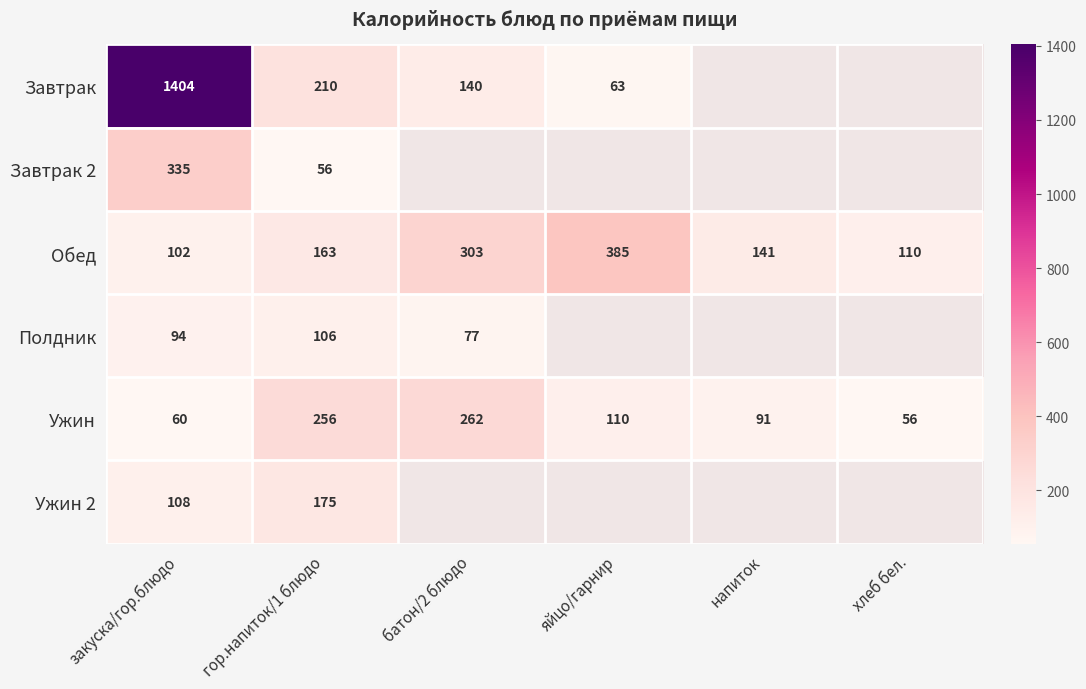

At which label does Обед reach its peak?

яйцо/гарнир